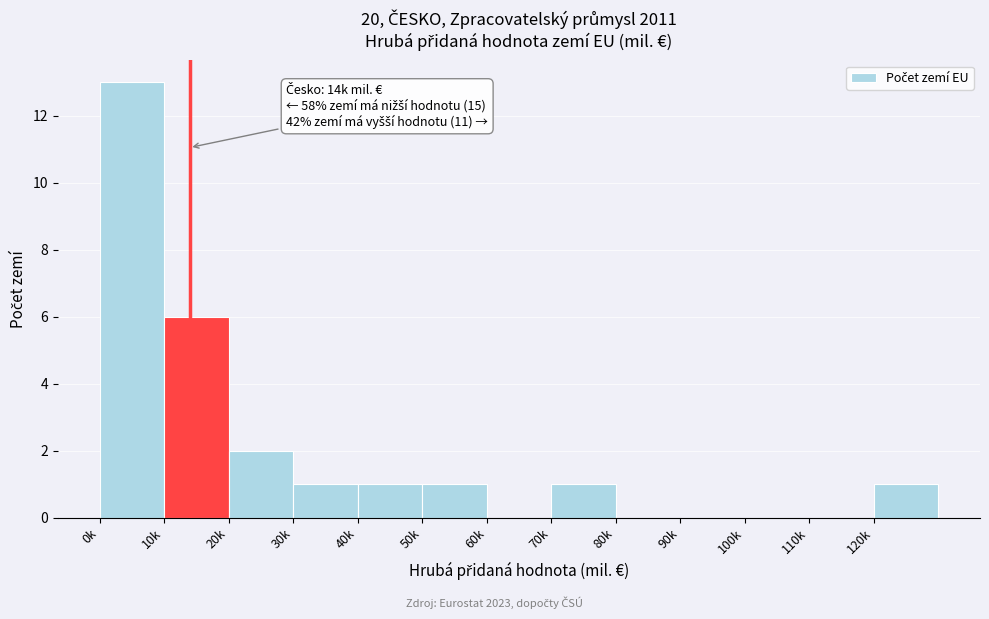

Reading right to left, extract all data points from this chart.

120k=1	110k=0	100k=0	90k=0	80k=0	70k=1	60k=0	50k=1	40k=1	30k=1	20k=2	10k=6	0k=13